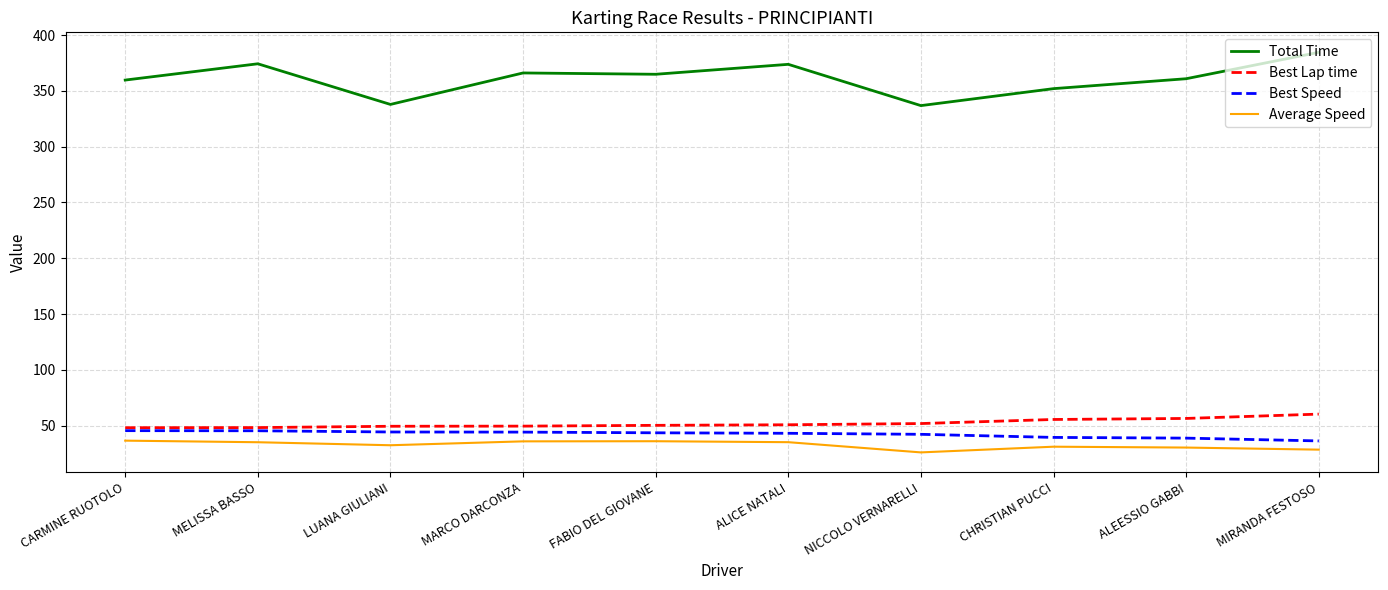

Is it true that Total Time equals 373.8 at ALICE NATALI?

True